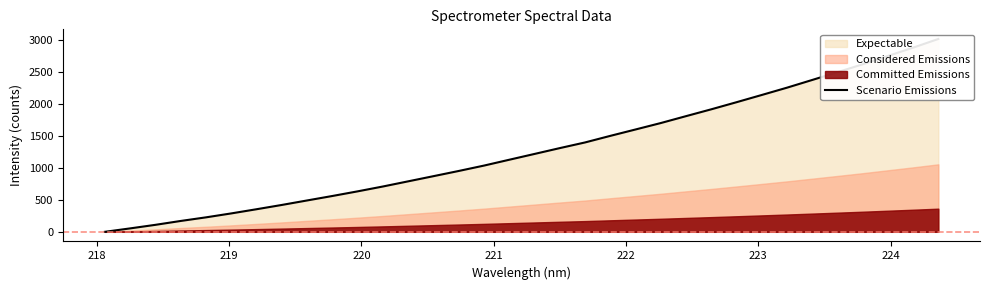

What is the value of the 24th point from the left?

1812.4